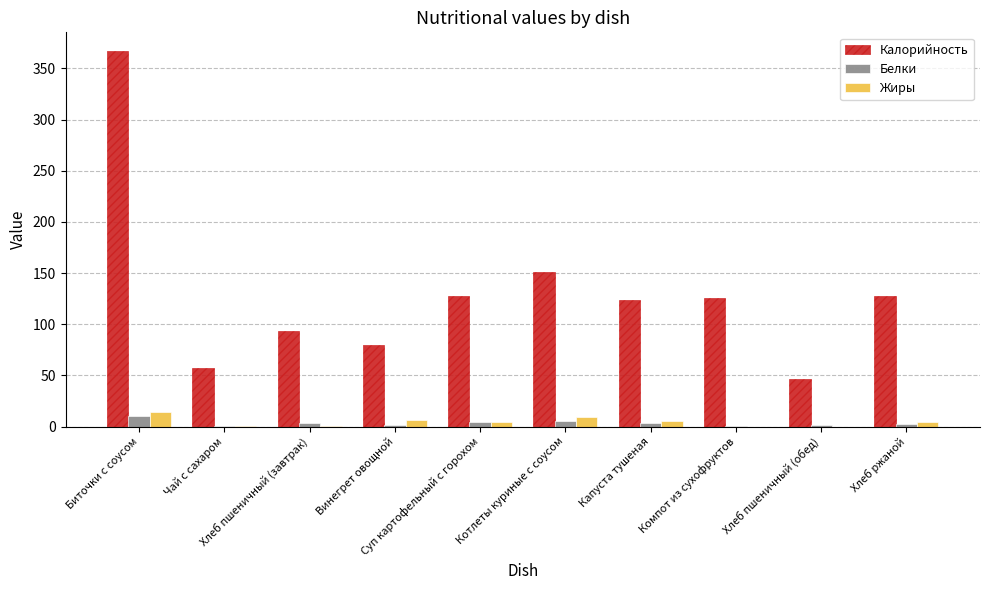

Between Суп картофельный с горохом and Хлеб пшеничный (обед), which series saw the biggest shift?

Калорийность